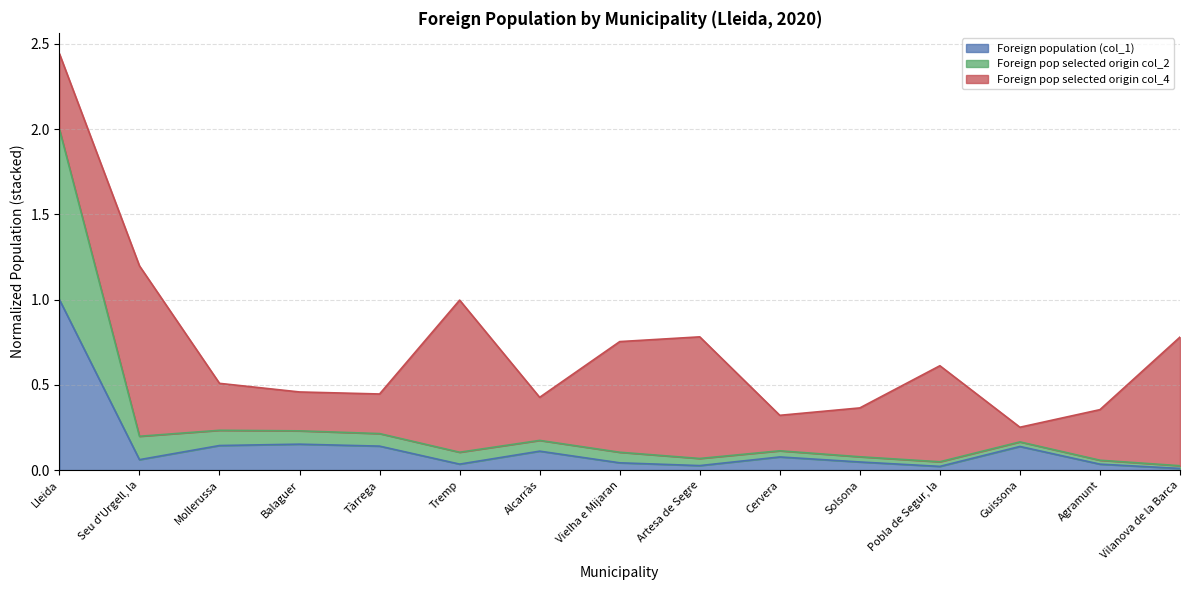

How many lines are shown in the chart?

3